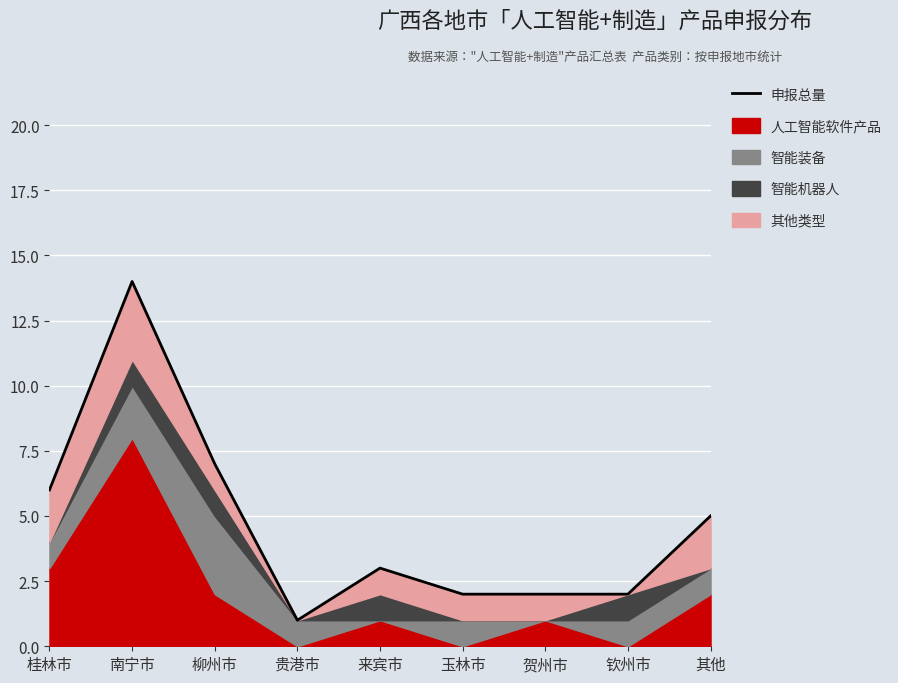

Reading left to right, transcribe all the data shown in this chart.

桂林市=6	南宁市=14	柳州市=7	贵港市=1	来宾市=3	玉林市=2	贺州市=2	钦州市=2	其他=5